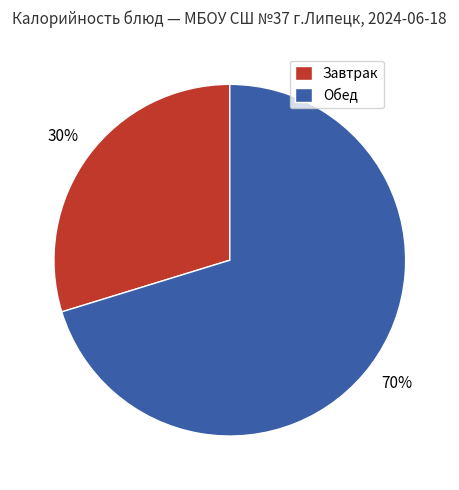

Rank the categories by value from highest to lowest.

Обед, Завтрак